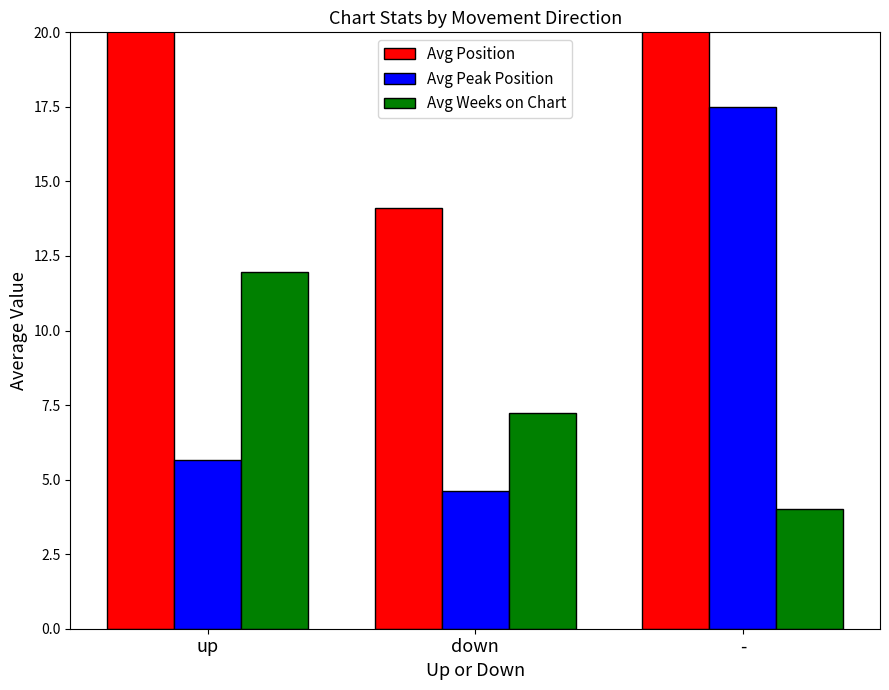

Which has a higher value, up or -?

-